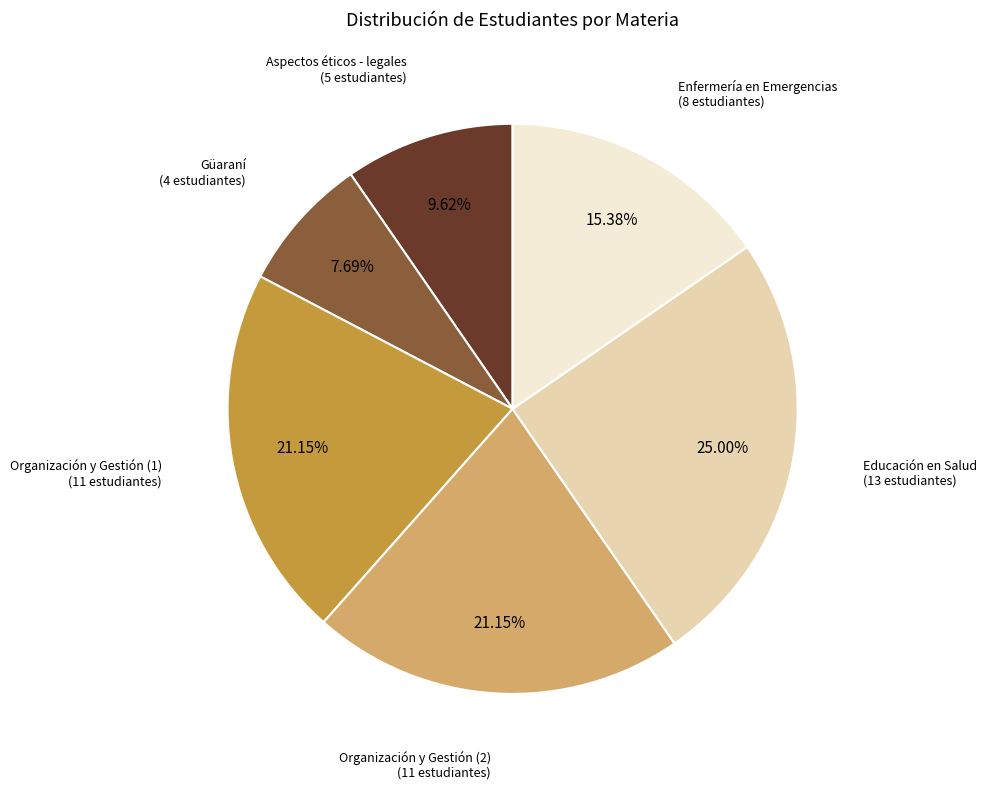

Count the number of slices in the pie.

6